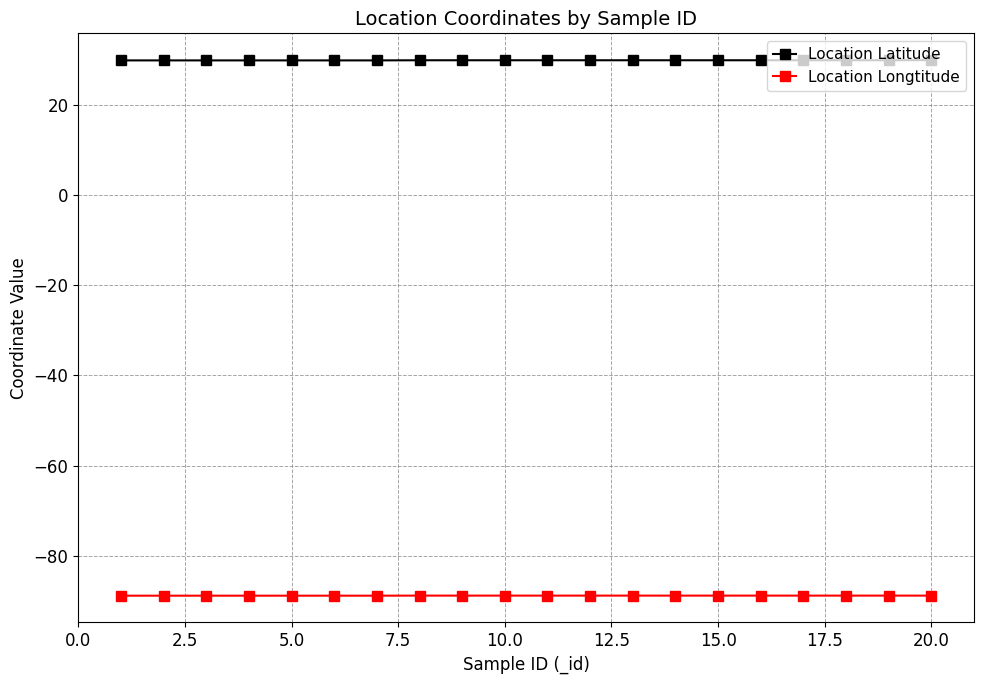

Which series has the largest total across all categories?

Location Latitude